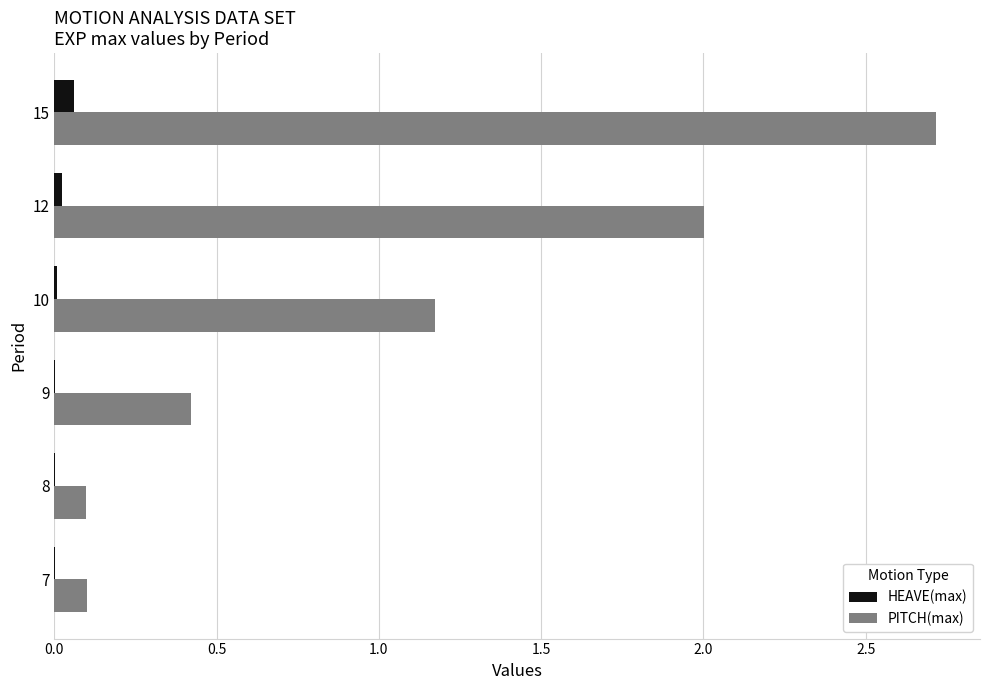

At which label does PITCH(max) reach its peak?

15